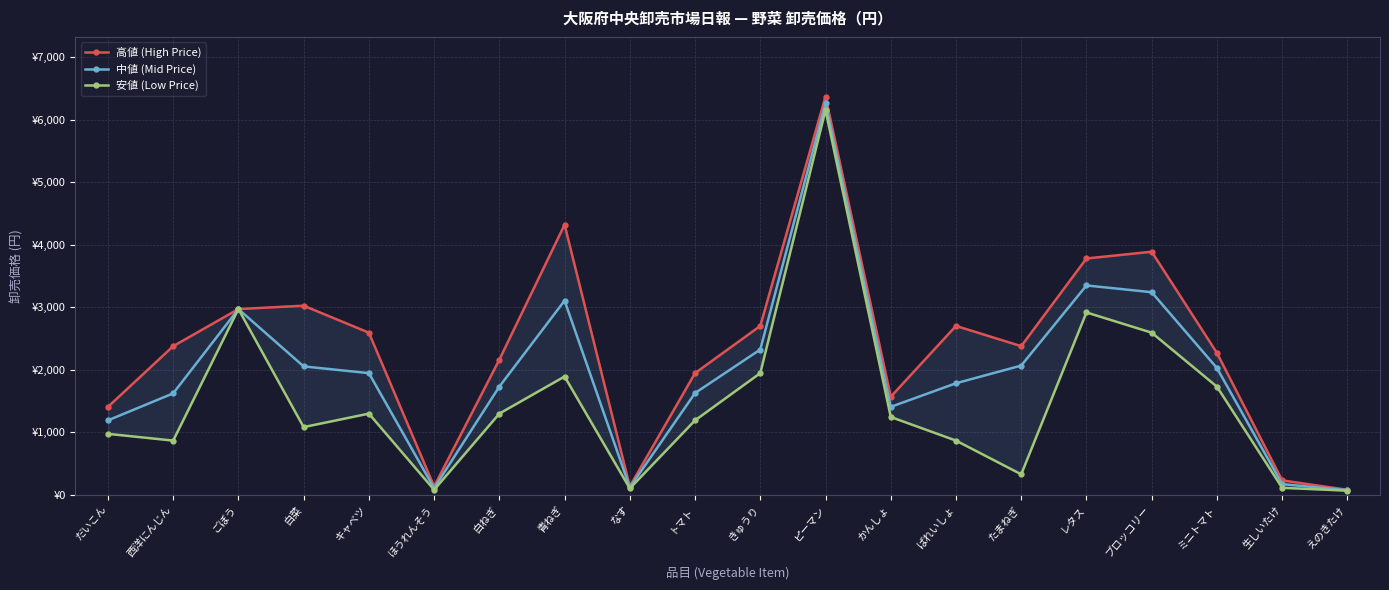

What is the value of the 高値 (High Price) point at the 7th from the left?

2160